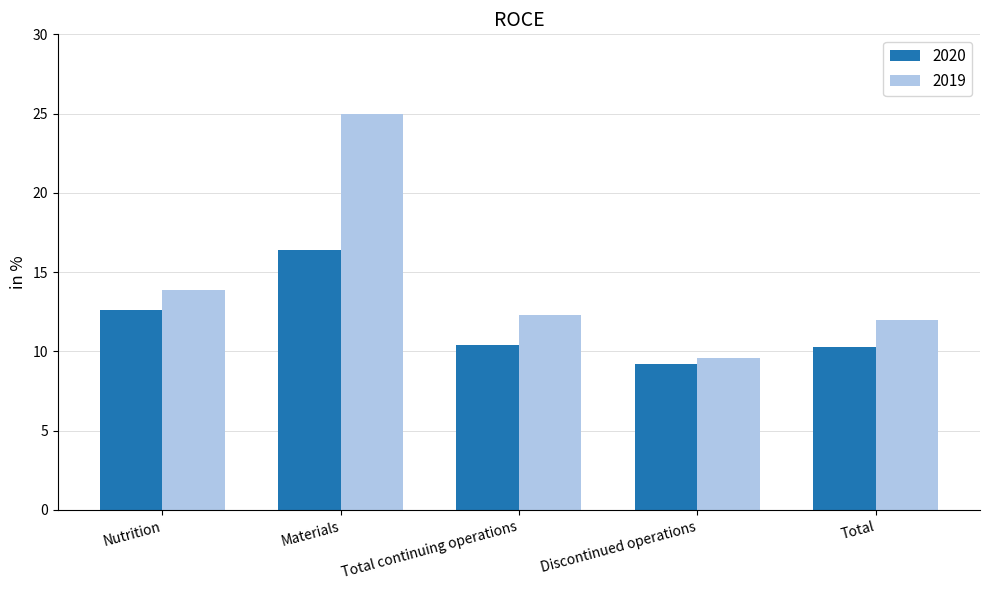

Between Discontinued operations and Total, which series saw the biggest shift?

2019